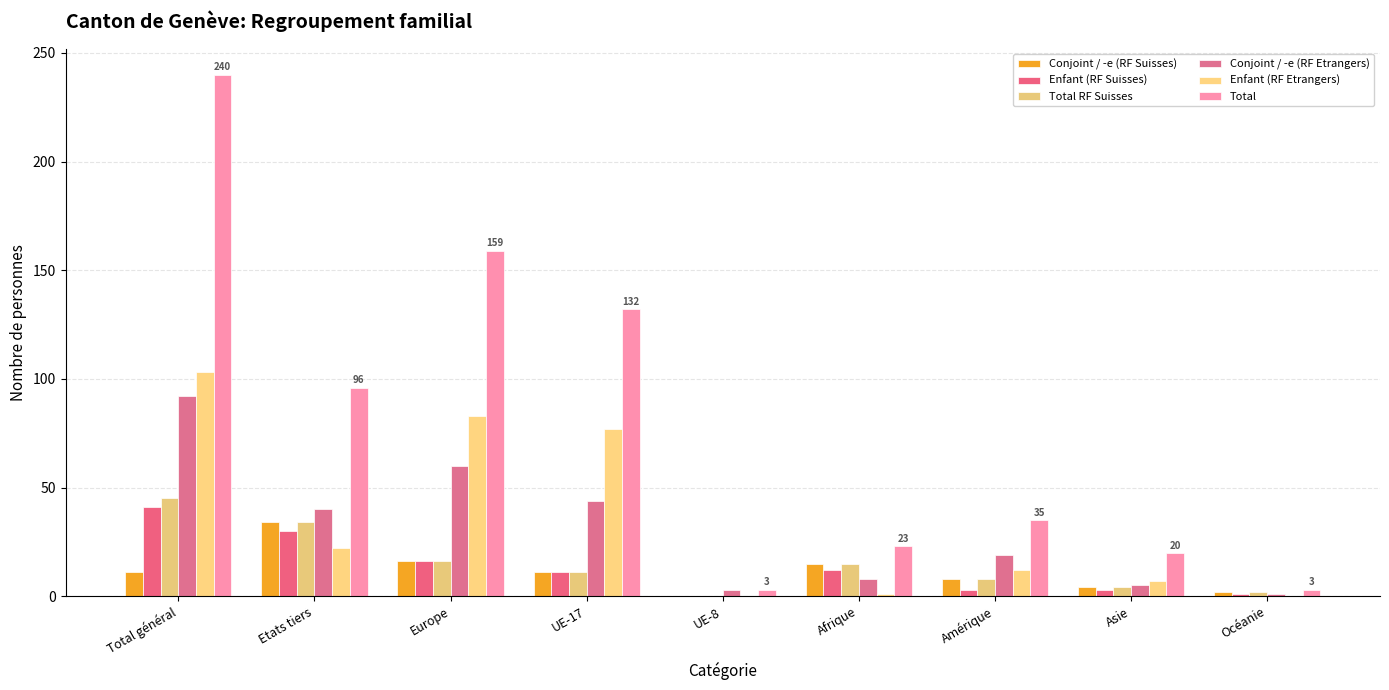

Which series has the largest total across all categories?

Total